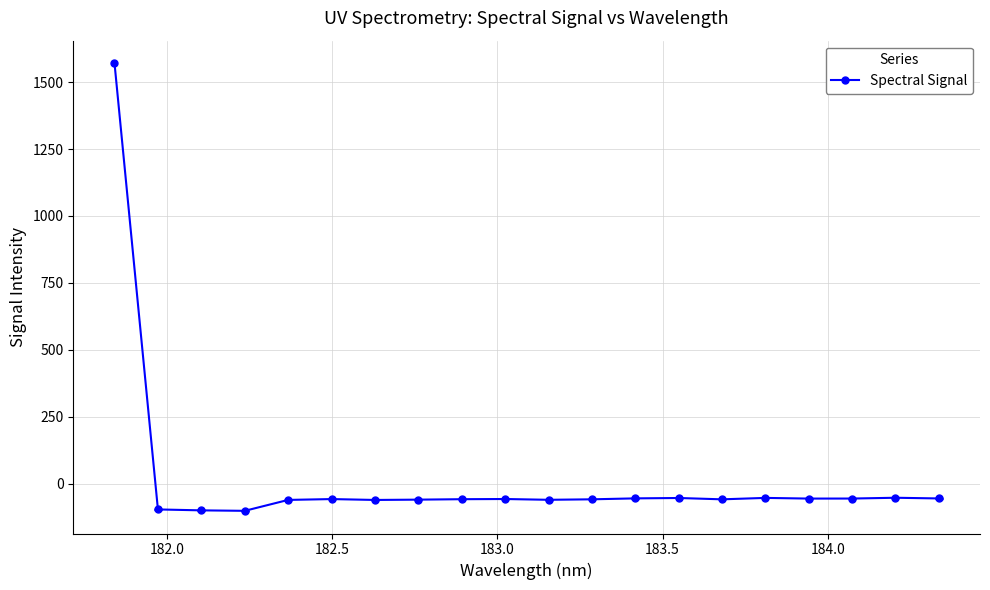

What is the difference between the second highest and second lowest values?

47.1